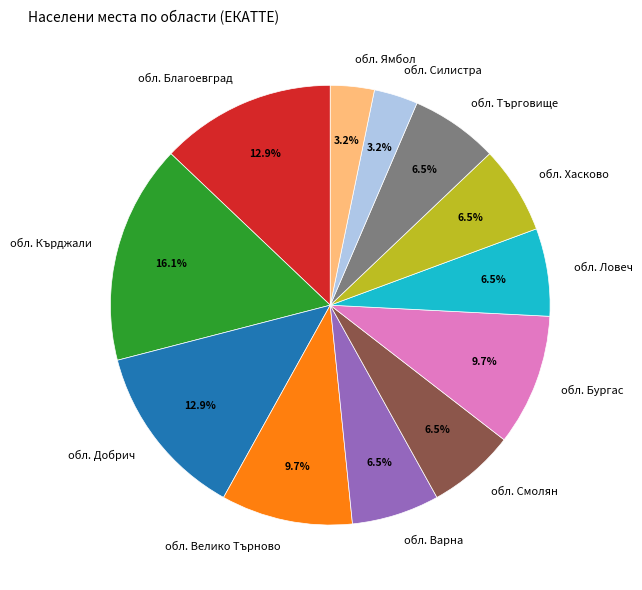

What percentage do обл. Силистра and обл. Велико Търново together represent?

12.9%